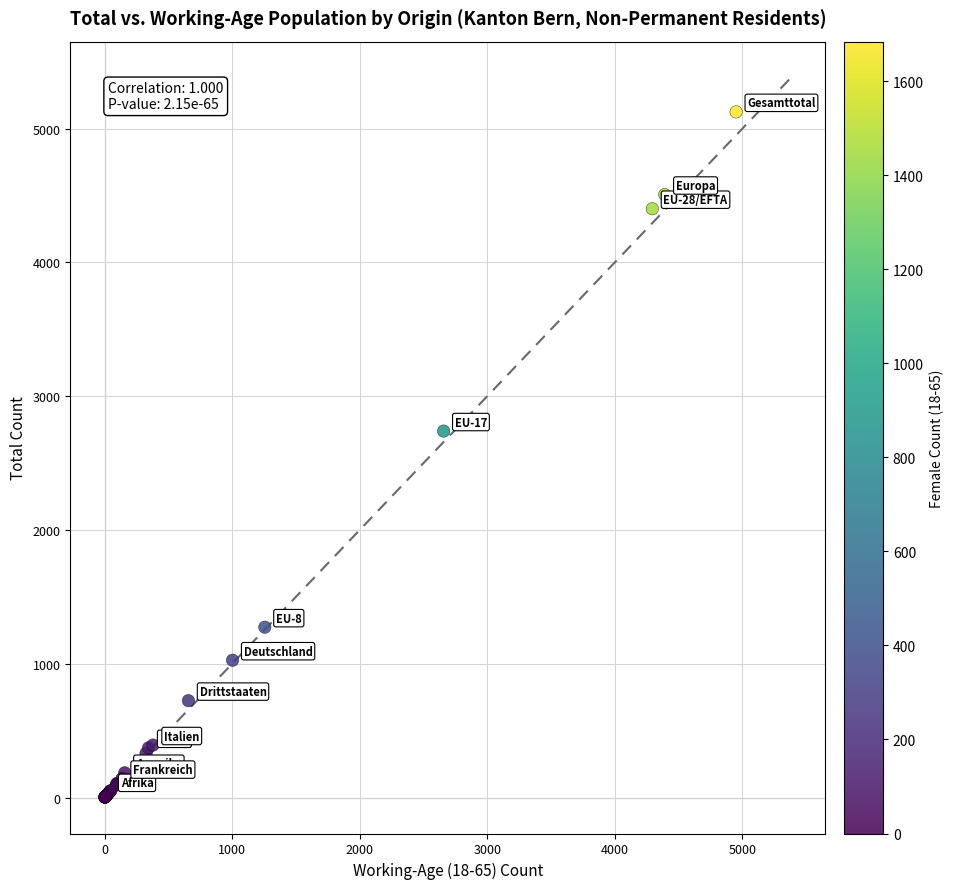

What Y value in the scatter plot is closest to 2563?

2739